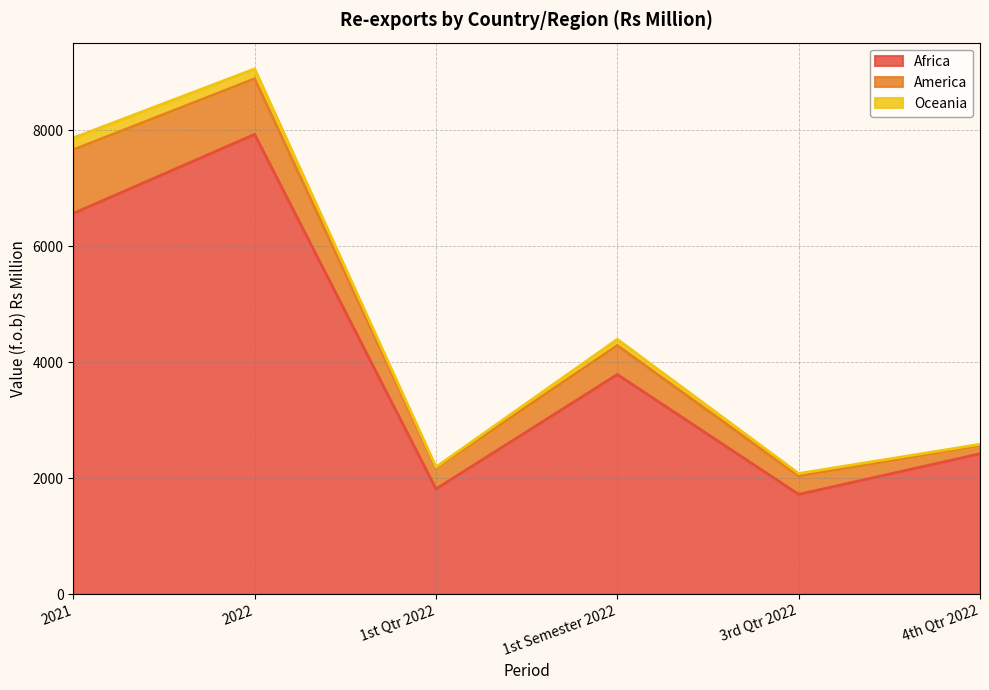

Between 2022 and 1st Qtr 2022, which is larger?

2022